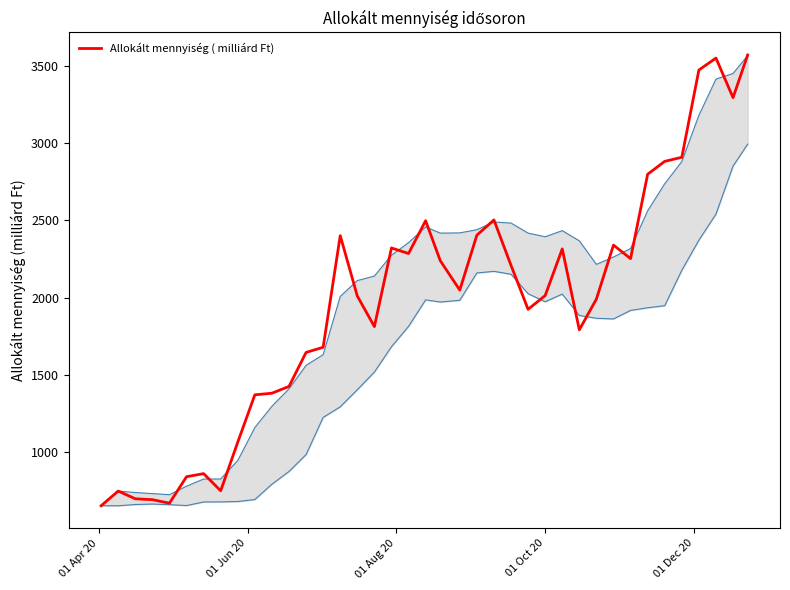

Does the chart display data point markers on the line(s)?

No